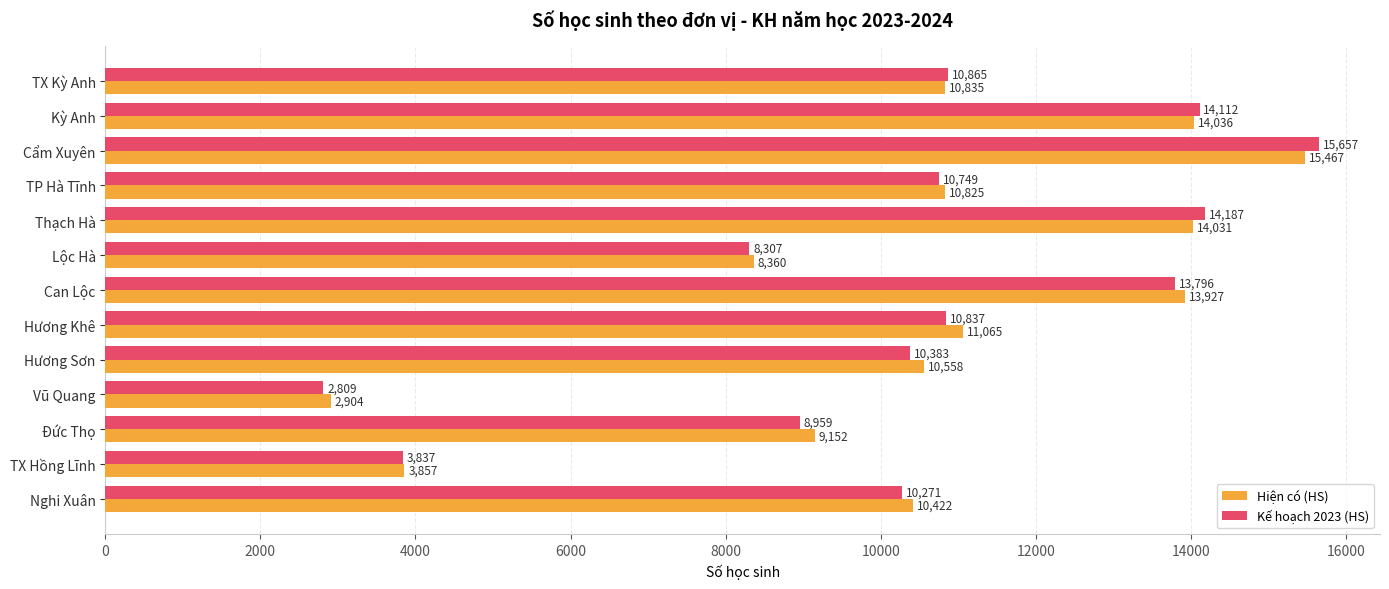

Rank the series at Nghi Xuân from highest to lowest value.

Hiện có (HS), Kế hoạch 2023 (HS)